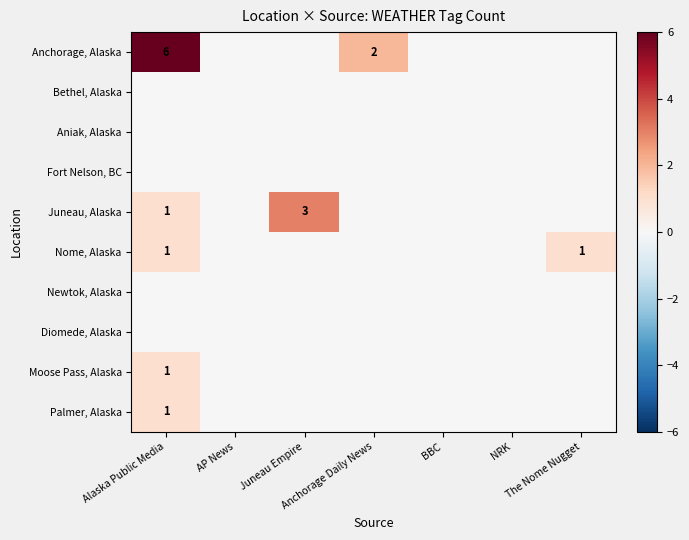

Rank the categories by Palmer, Alaska value from highest to lowest.

Alaska Public Media, AP News, Juneau Empire, Anchorage Daily News, BBC, NRK, The Nome Nugget